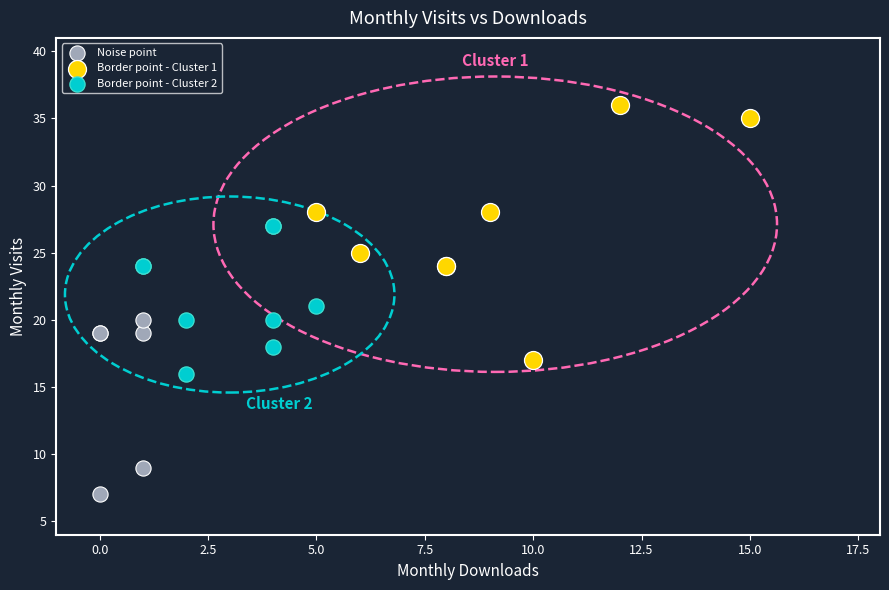

What are all the series names shown in the legend?

Noise point, Border point - Cluster 1, Border point - Cluster 2